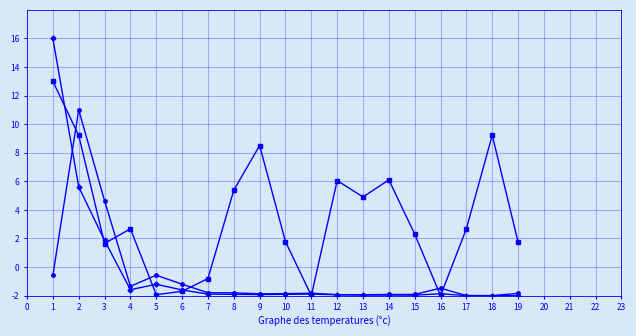

What is the greatest value displayed?

16.0